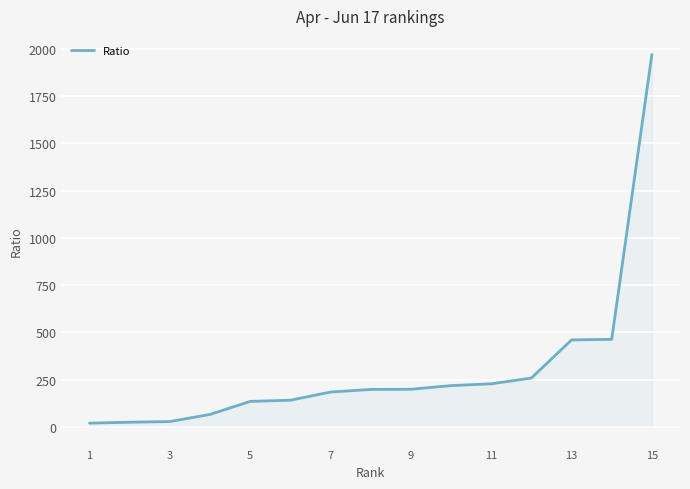

What is the greatest value displayed?

1970.5